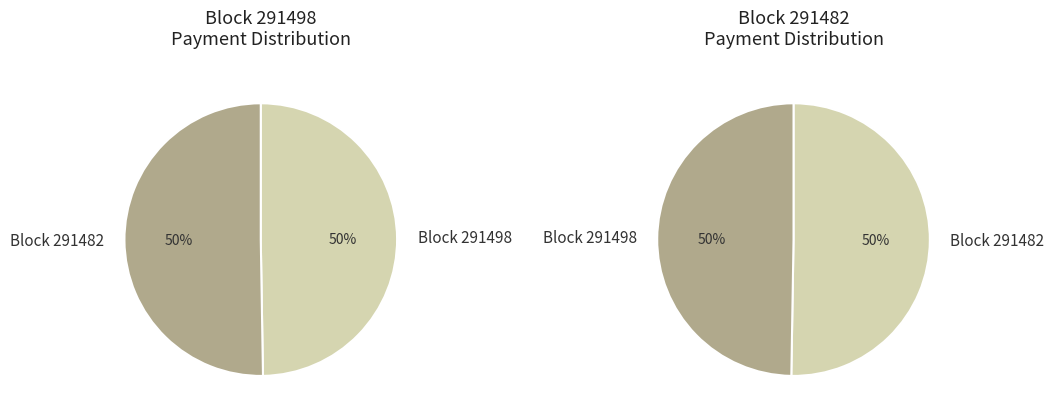

The 291482 slice represents 50% of the pie. True or false?

True